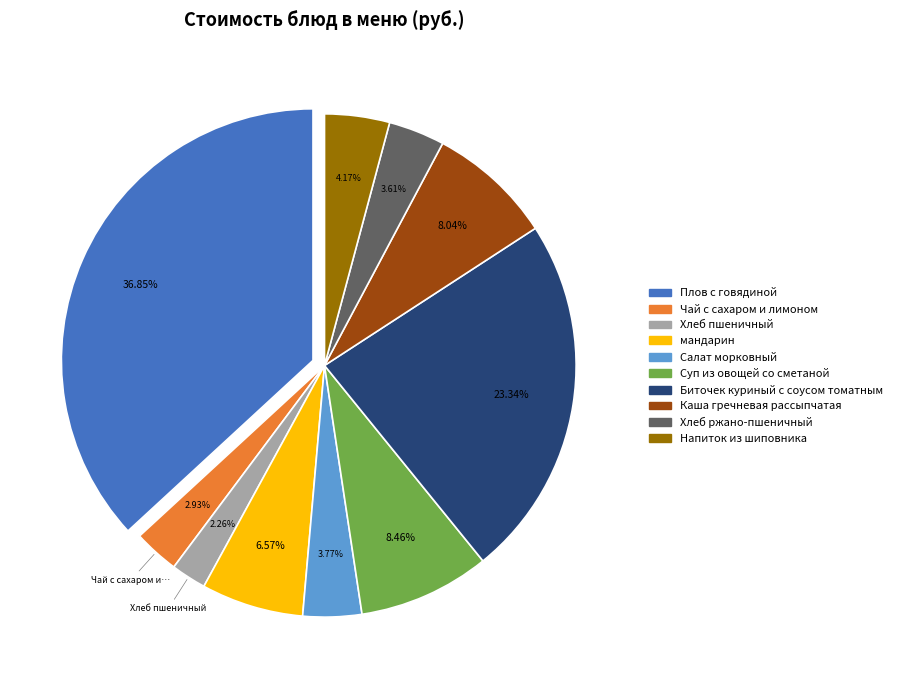

How many slices are in this pie chart?

10